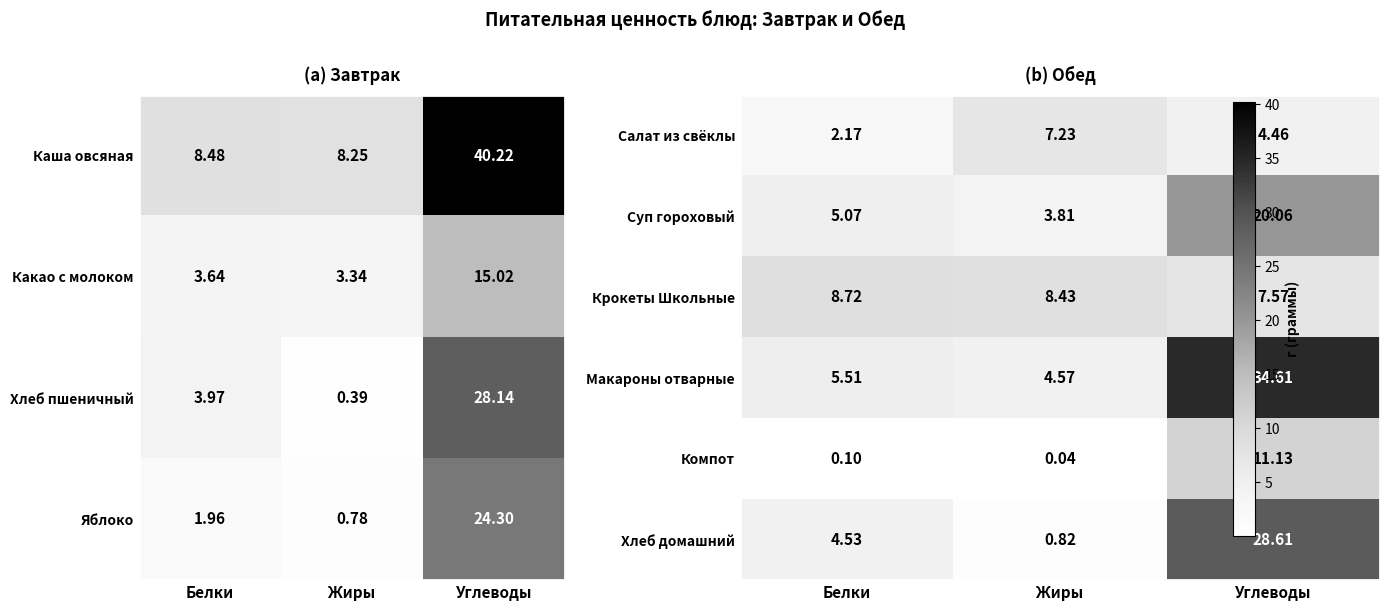

Which label corresponds to the smallest value in the chart?

Жиры